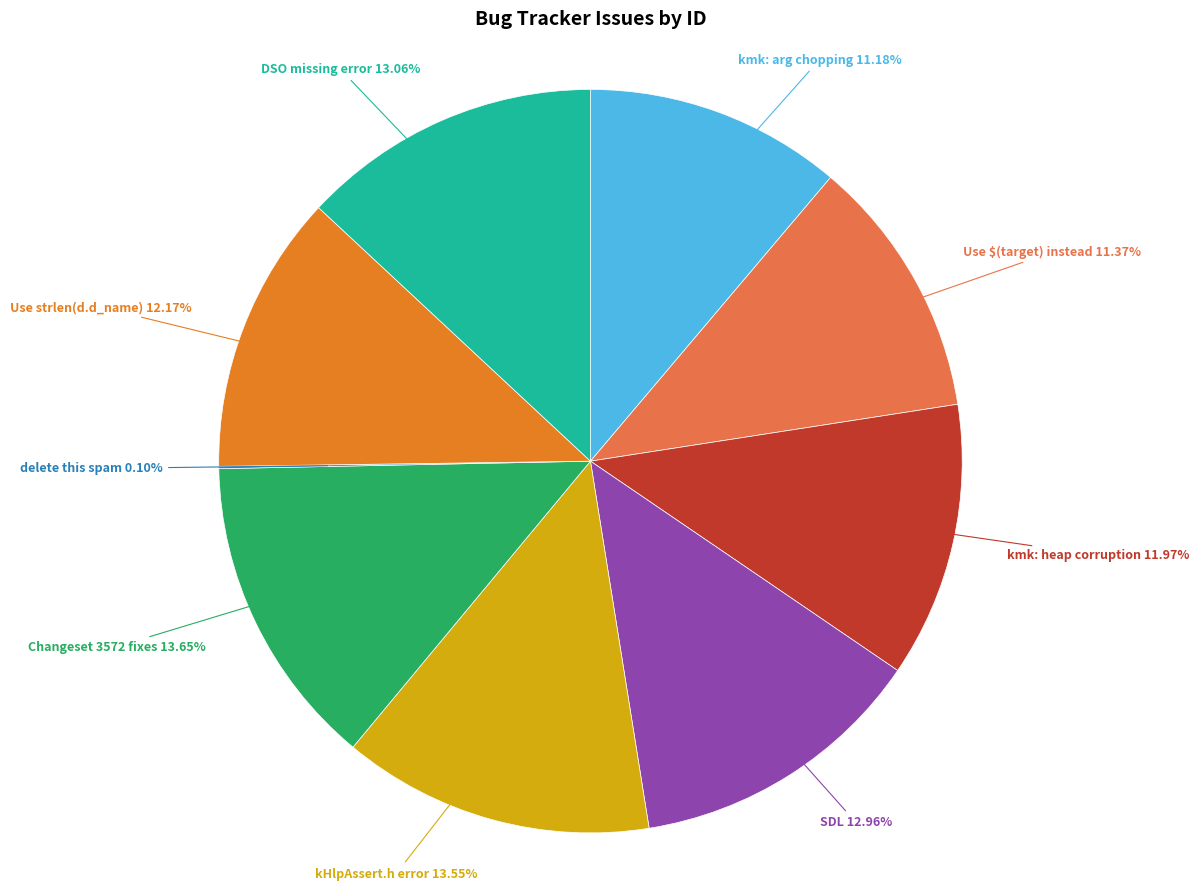

What percentage is the Changeset 3572 fixes slice, to the nearest percent?

14%